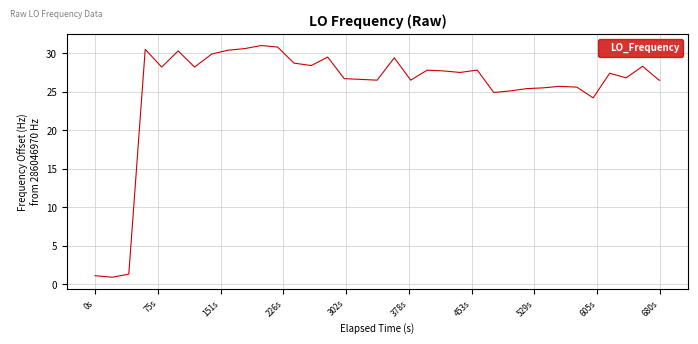

What is the difference between the maximum and minimum values?

30.1